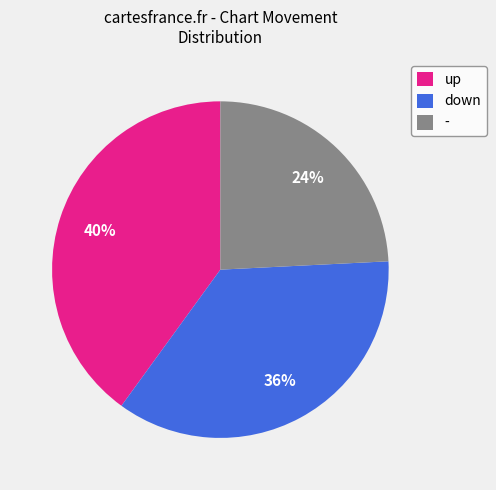

To the nearest percent, what is the difference between the largest and smallest slice percentages?

16%